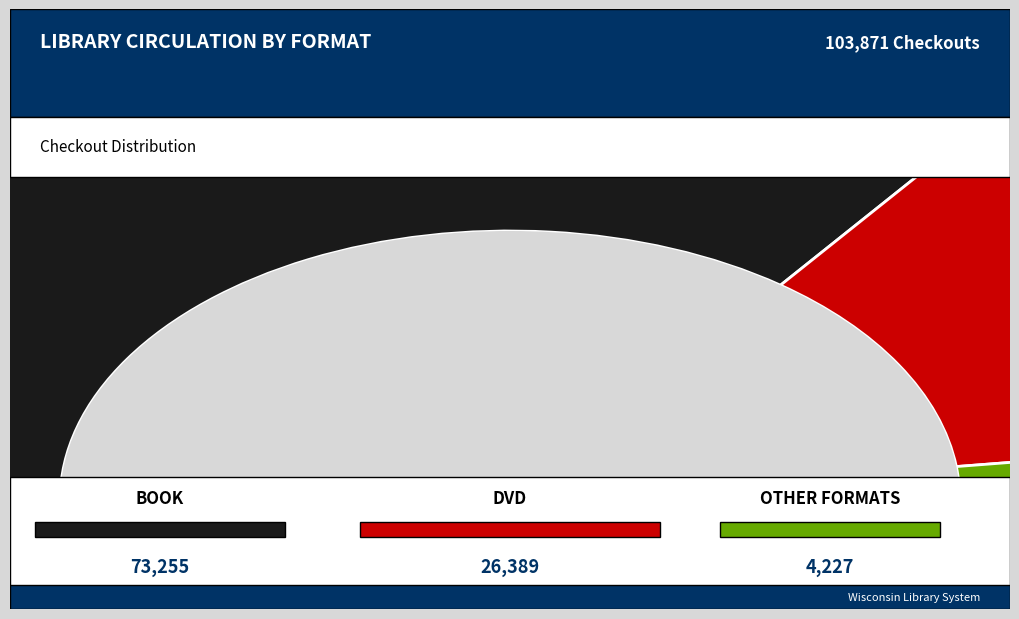

Which category has the biggest portion of the pie?

BOOK